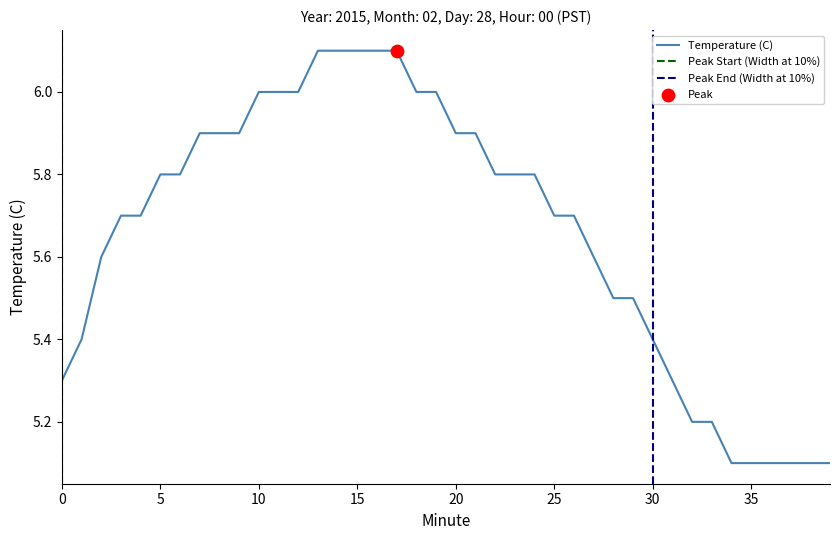

Approximately how many times larger is the value at 23 compared to 3?

1.0